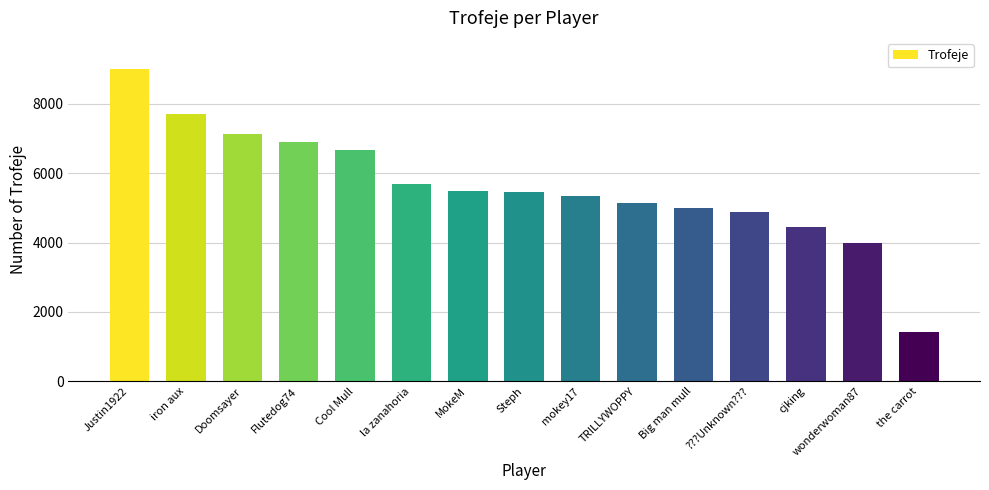

Read the value at Cool Mull, to the nearest 10.

6670